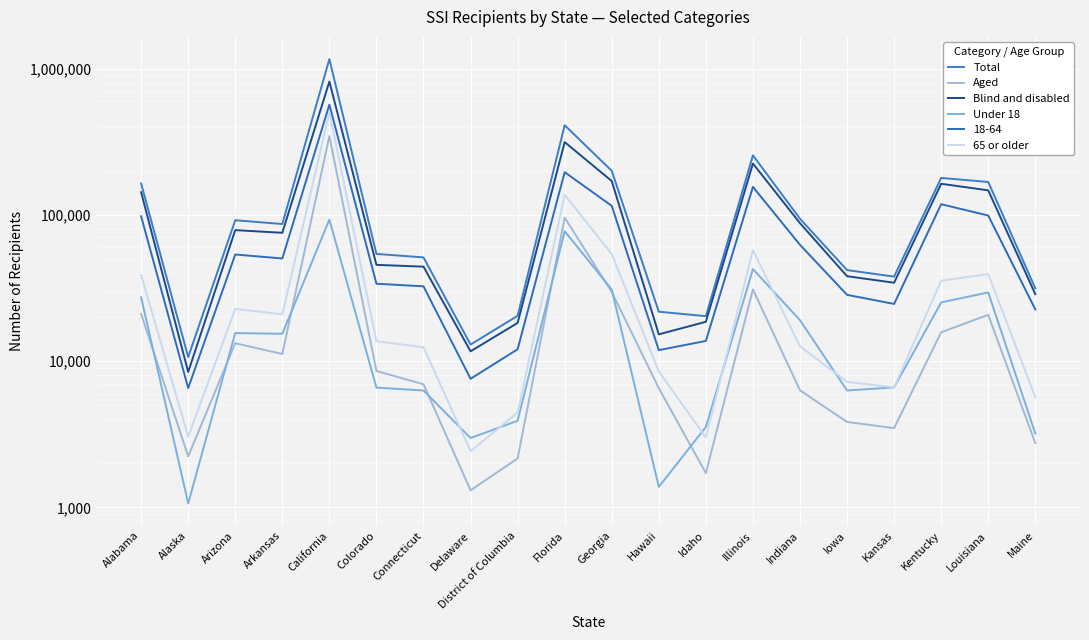

Is this an area chart (filled region under the line)?

No